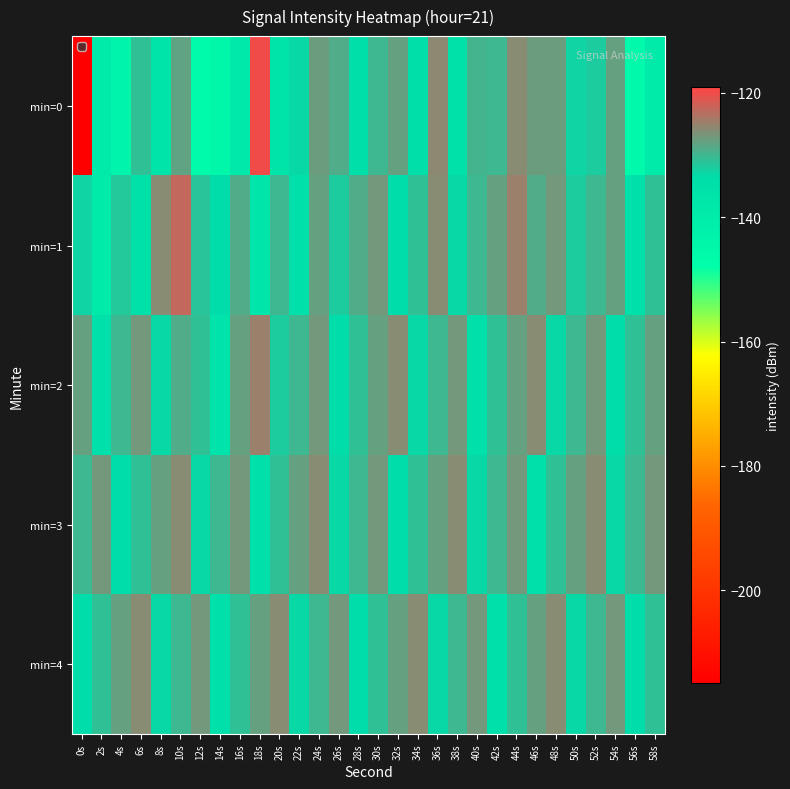

Count the number of categories in the chart.

30